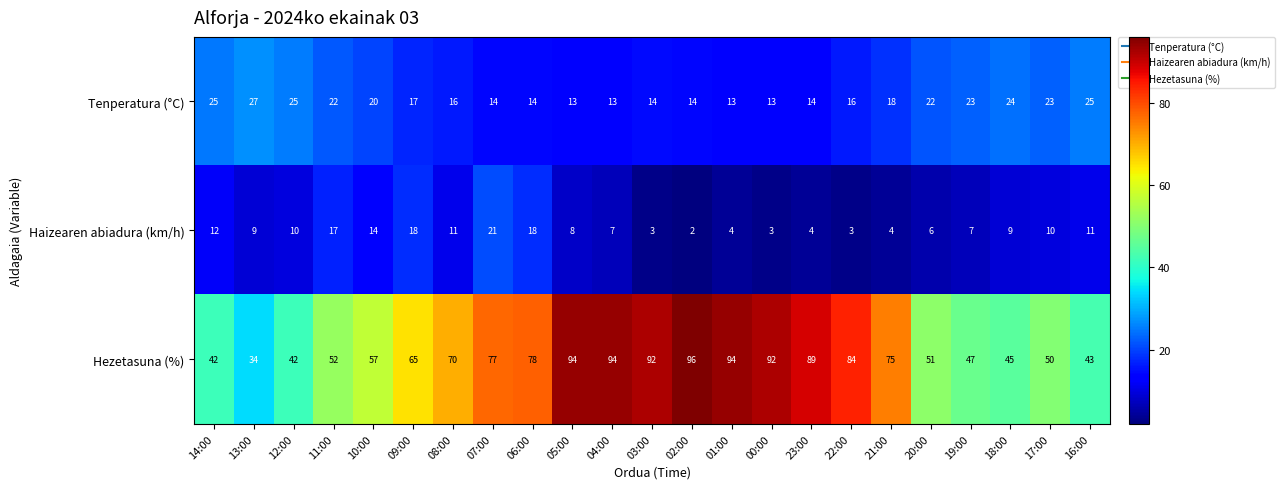

What is the highest value of the Hezetasuna (%) series?

96